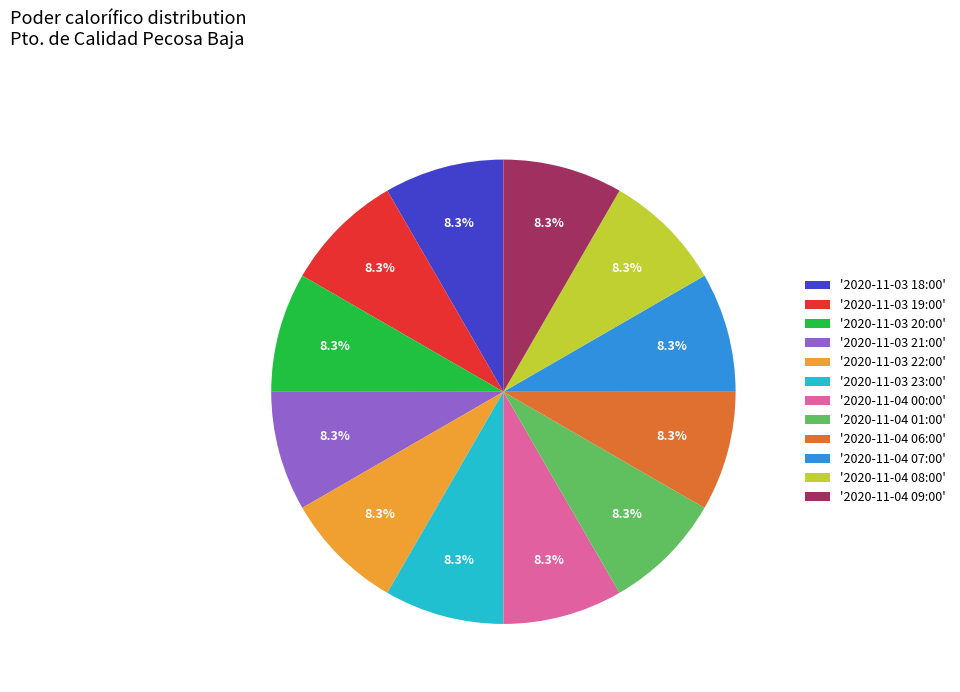

Combined, what portion of the pie is '2020-11-04 01:00' and '2020-11-03 18:00'?

16.7%